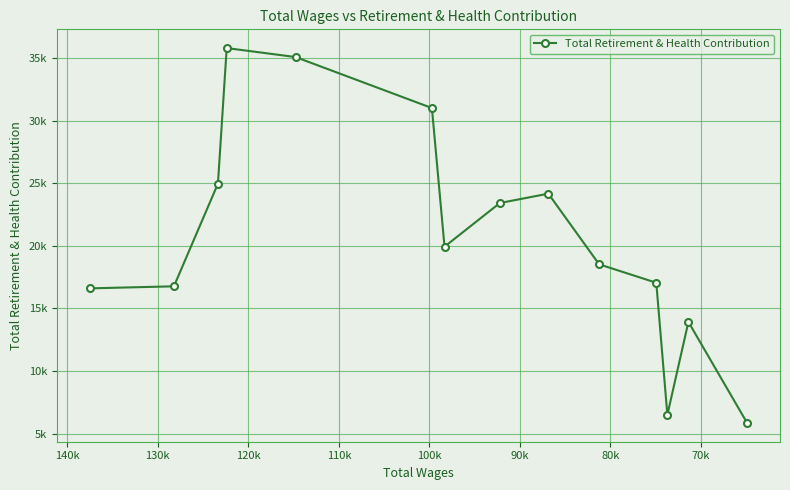

What is the difference between the maximum and minimum values?

29968